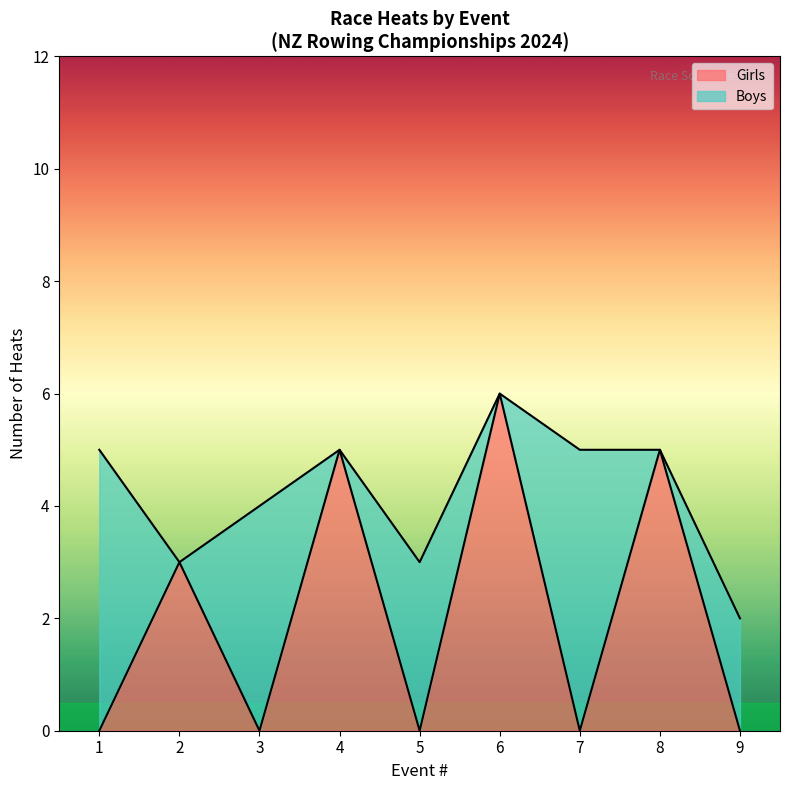

How many values in the Boys series exceed 5?

1